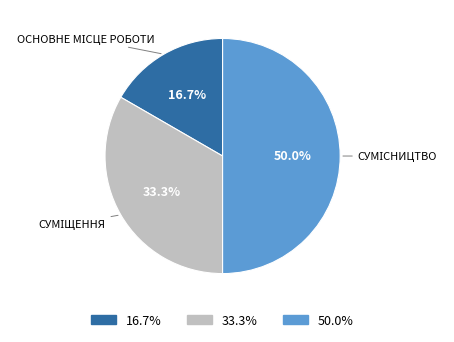

Count the number of slices in the pie.

3